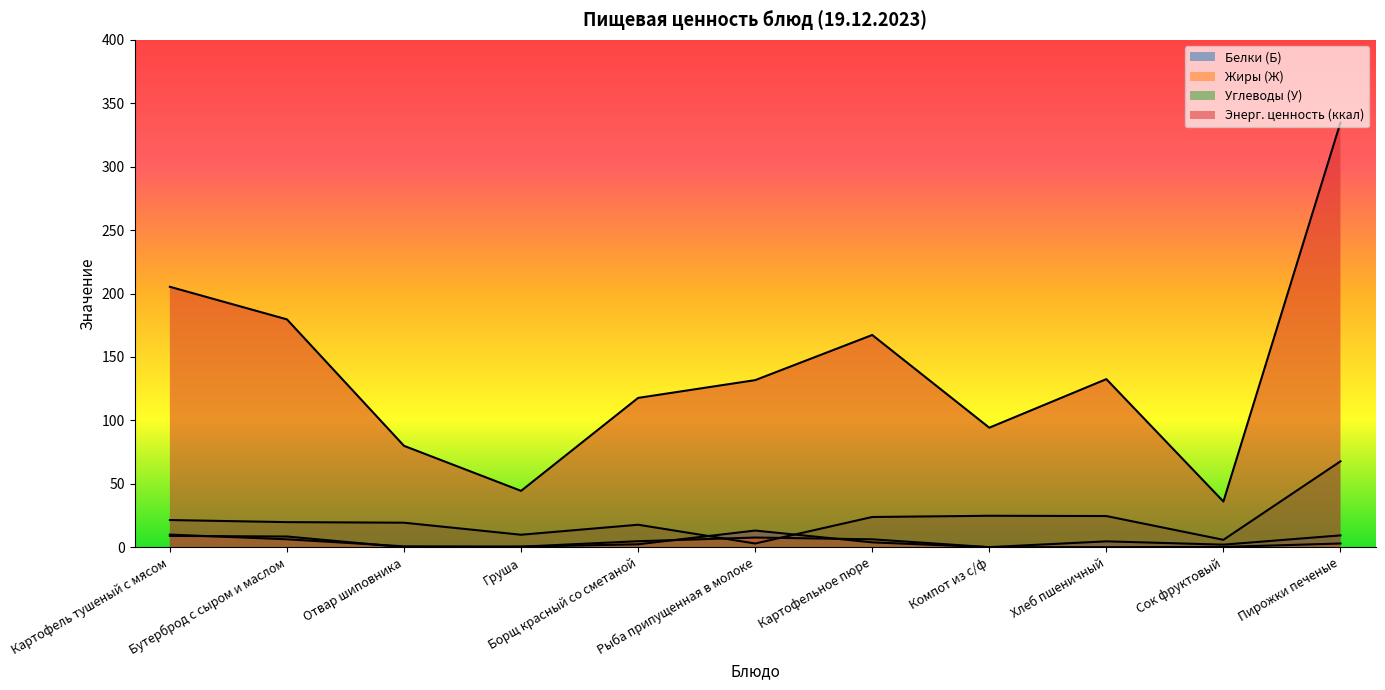

Which series has the largest range (max minus min)?

Энерг. ценность (ккал)